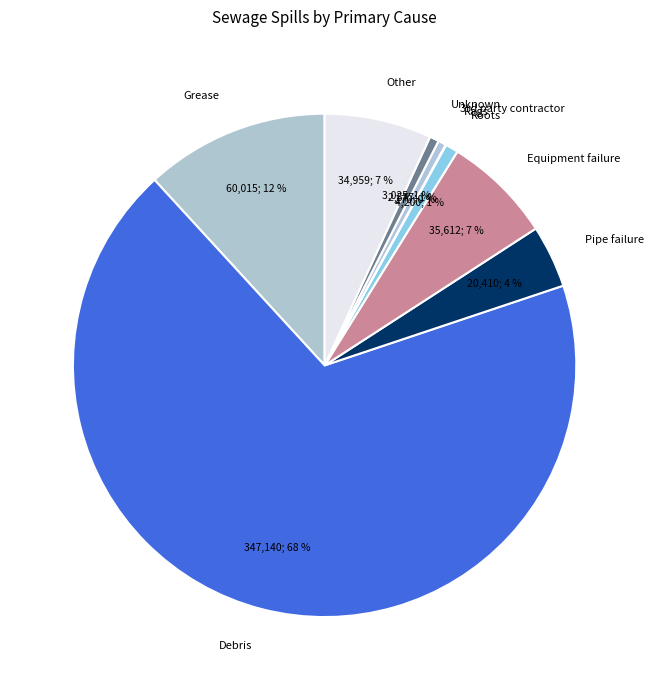

True or false: Other accounts for 7% of the total.

True